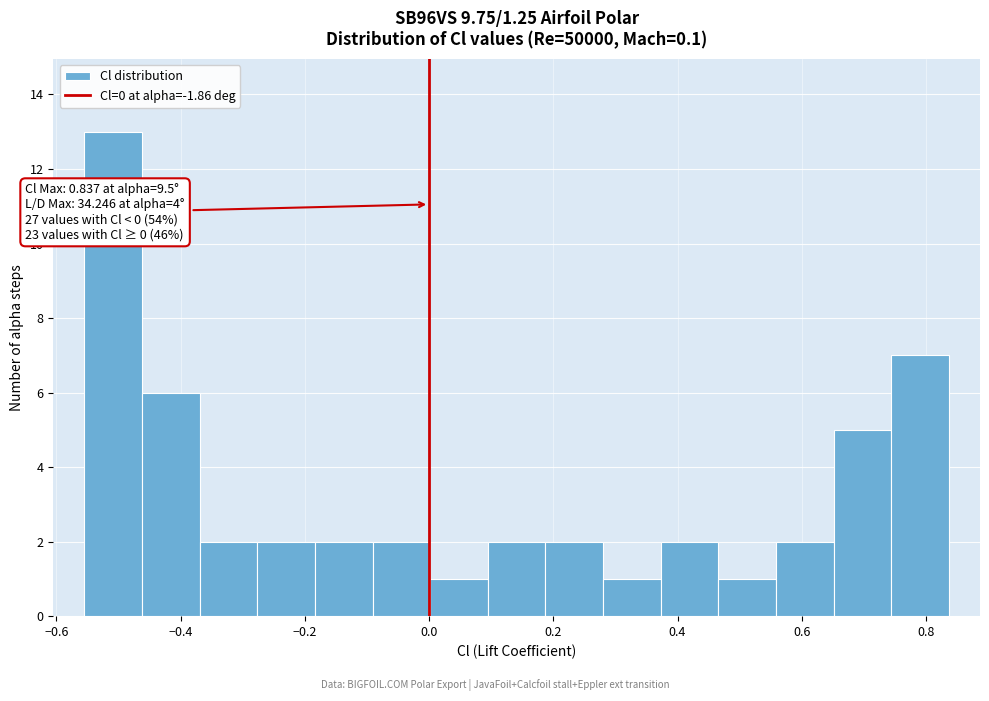

Which range on the x-axis has the tallest bar?

-0.56 to -0.46